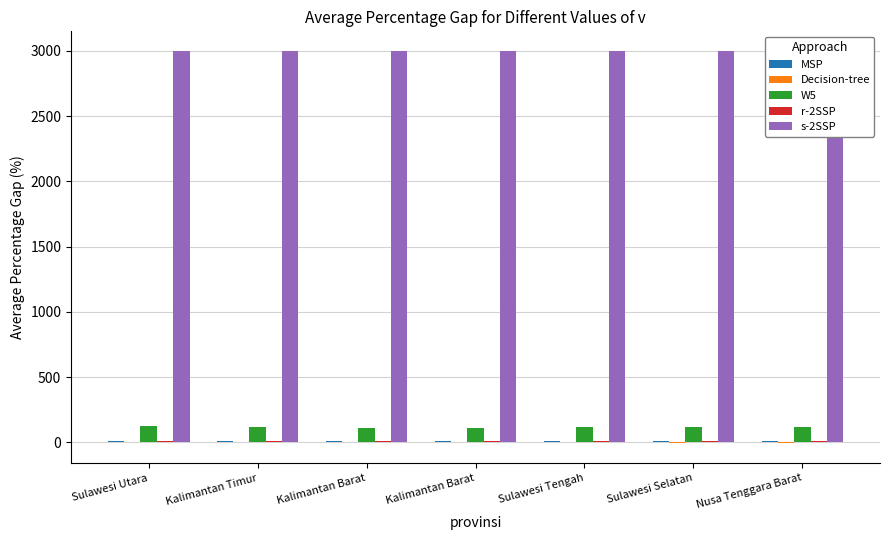

What is the difference between the highest and lowest values at Nusa Tenggara Barat?

3008.6